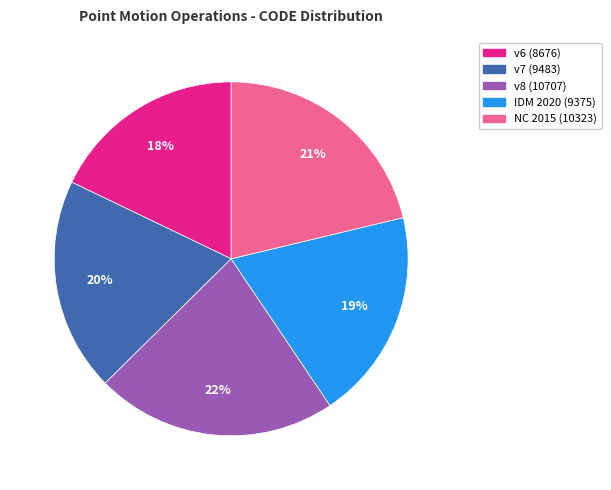

To the nearest percent, what is the average slice percentage?

20%